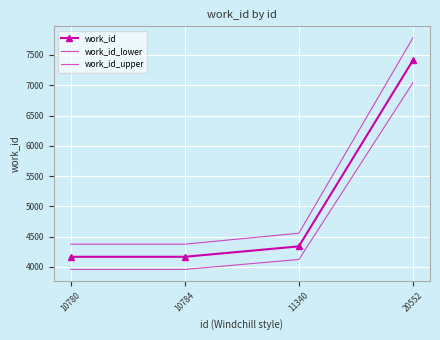

True or false: work_id_upper and work_id intersect in this chart.

False